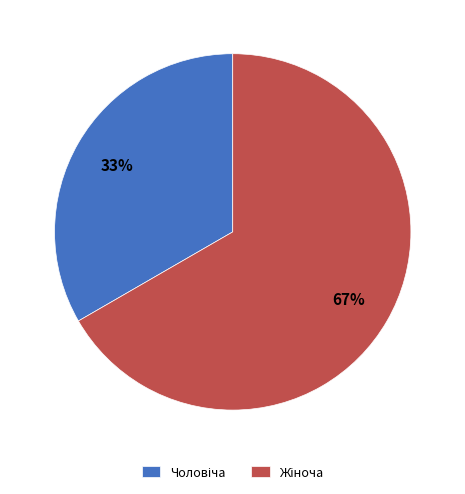

To the nearest percent, what is the average slice percentage?

50%